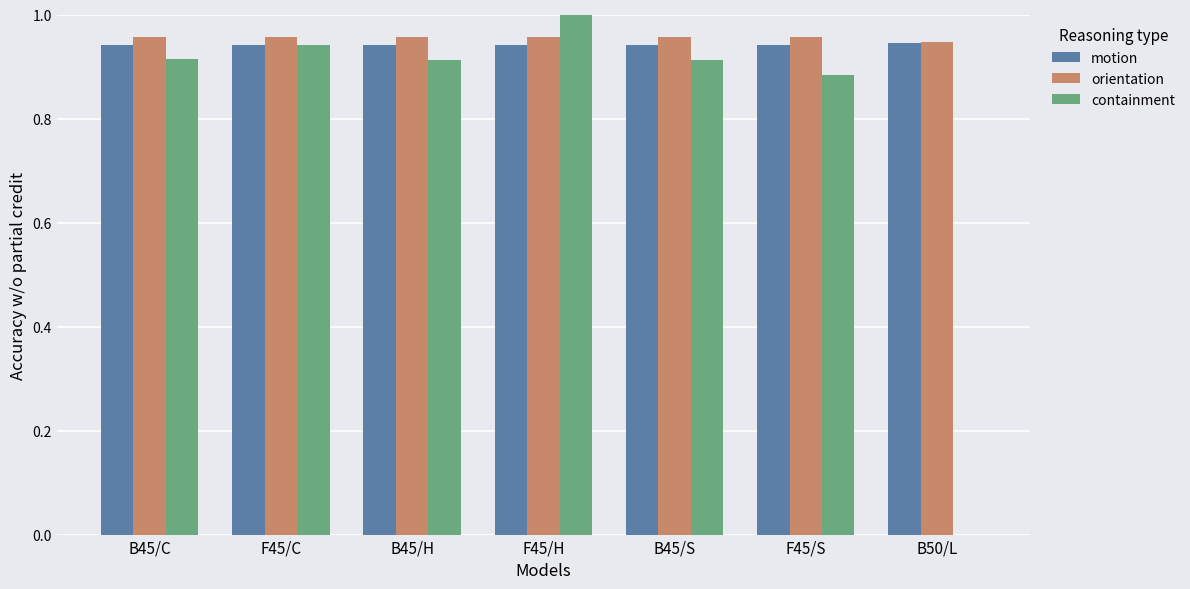

What is the sum of the motion values at B45/S and F45/S?

1.9